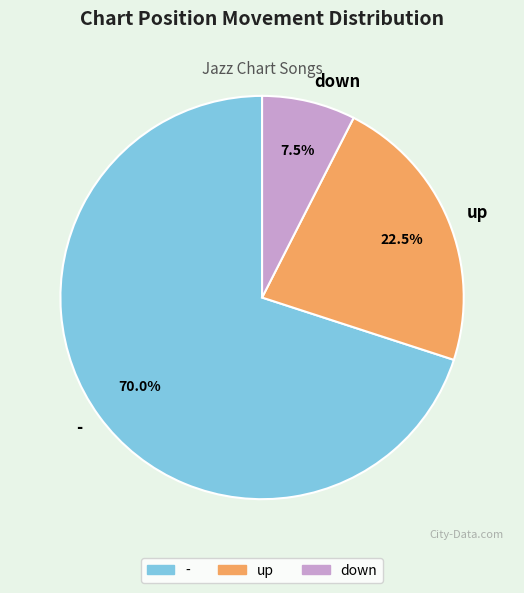

Is - the majority of the pie?

Yes